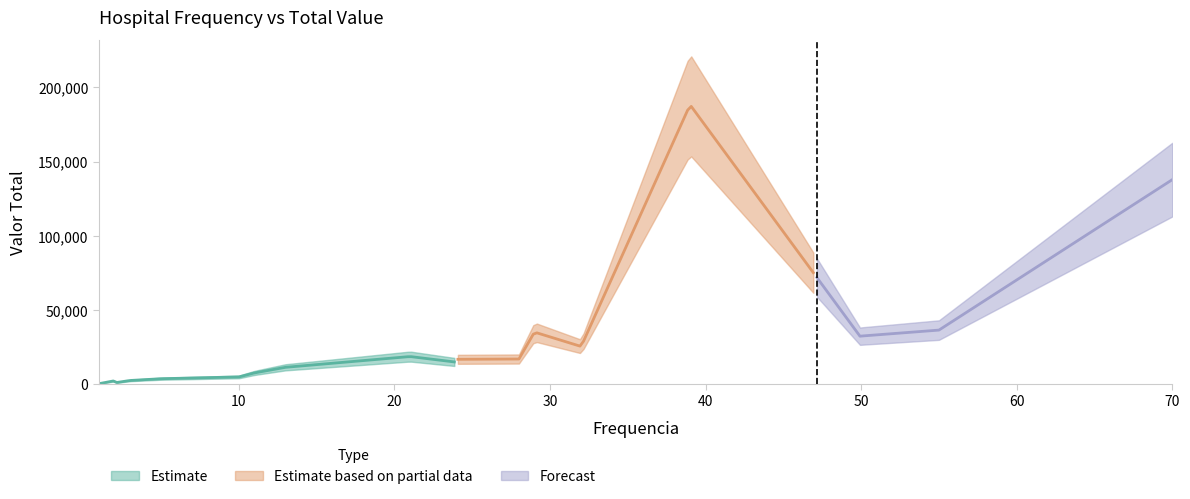

How many values exceed 16856?

10